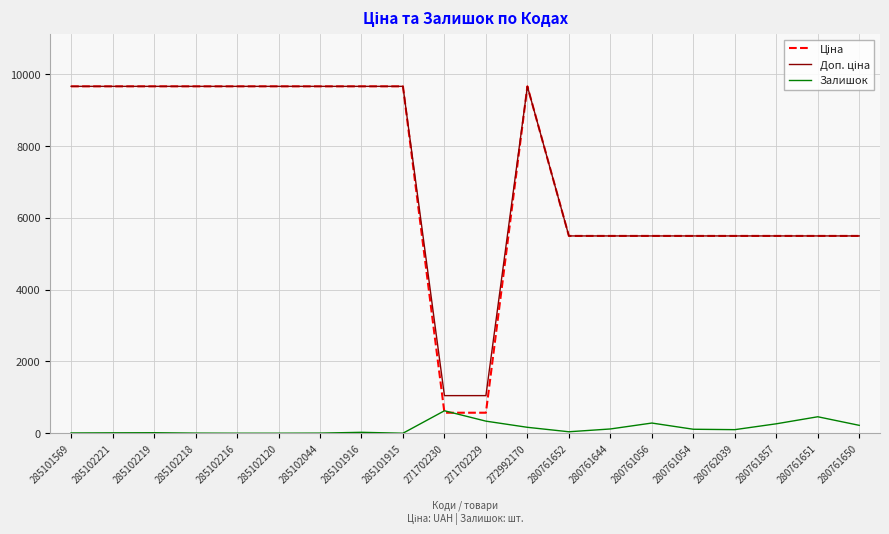

What is the total value across all series at 280761857?

11257.6